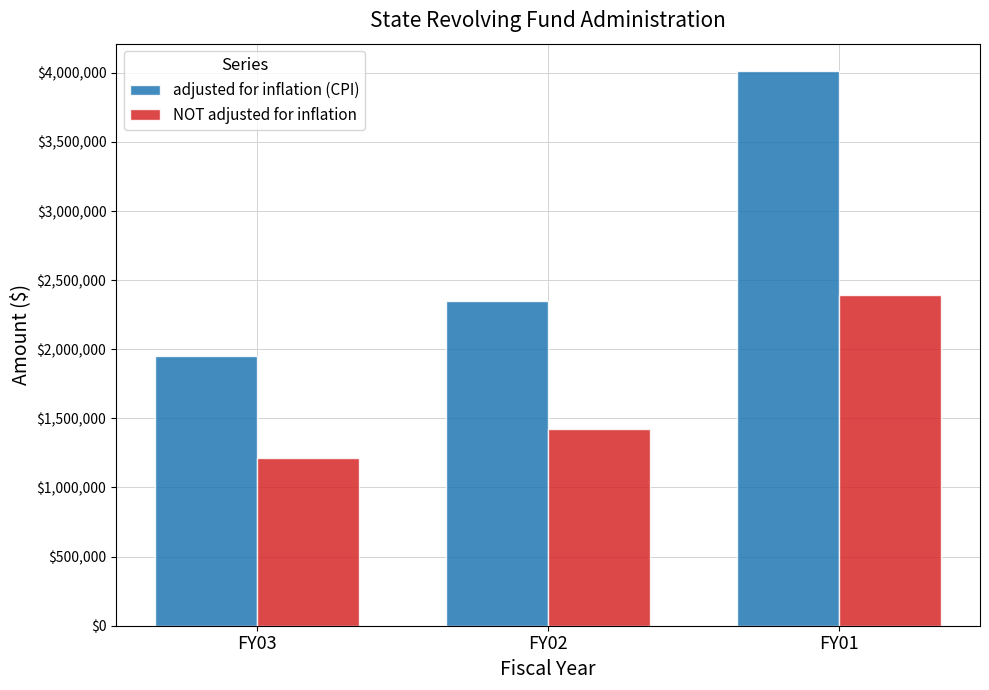

List the labels in order of adjusted for inflation (CPI) value, smallest first.

FY03, FY02, FY01